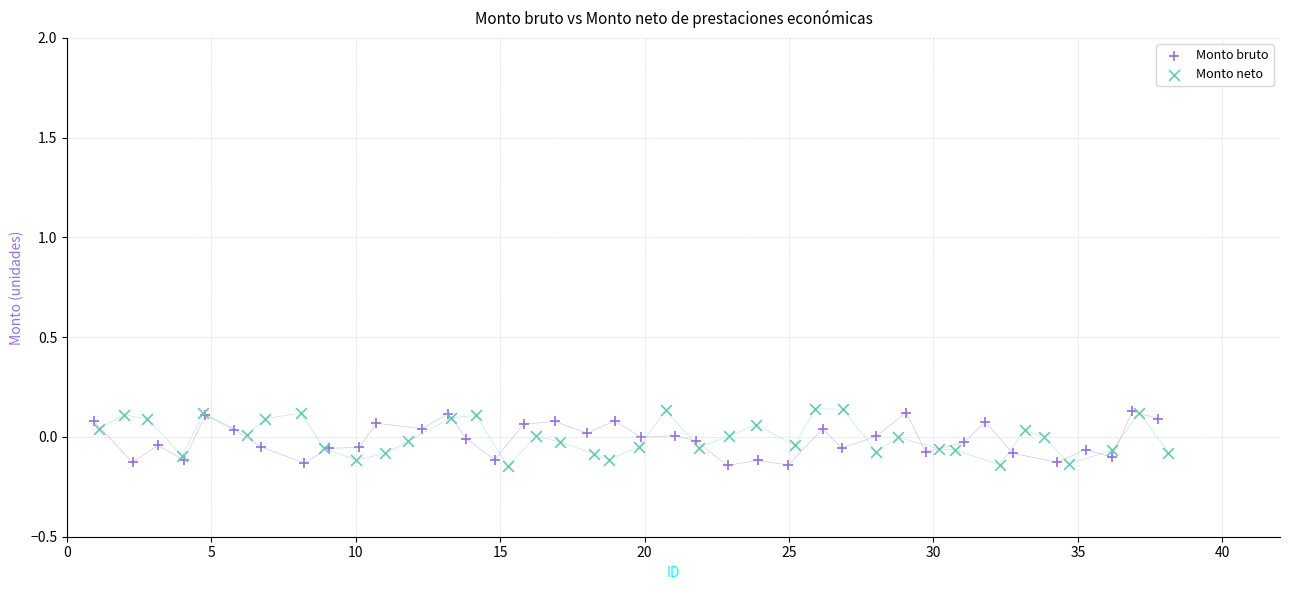

What are all the series names shown in the legend?

Monto bruto, Monto neto